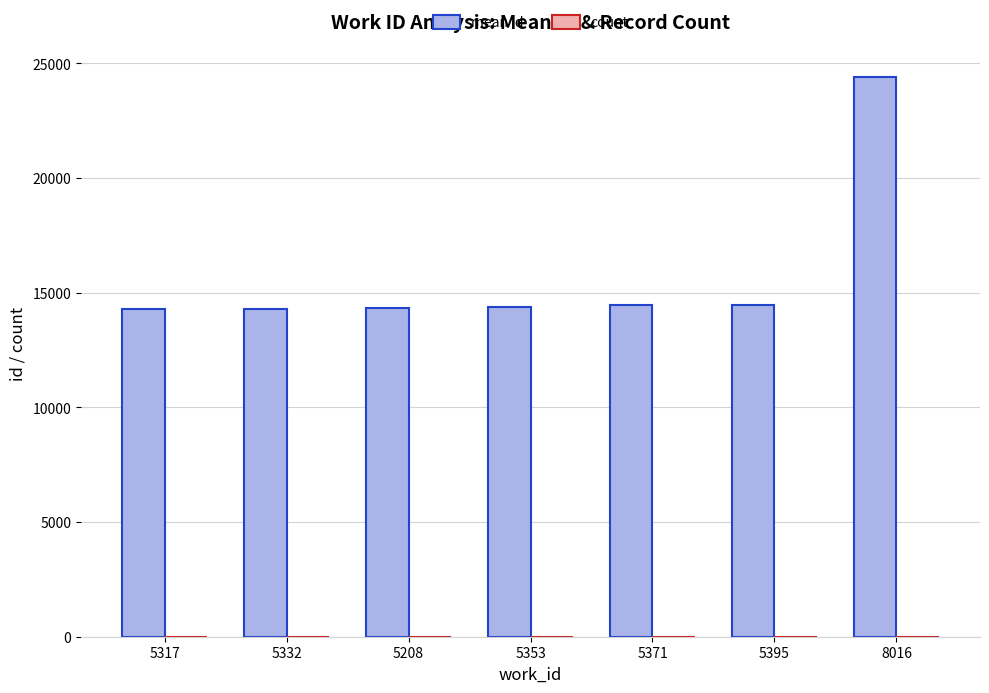

Which series changed the most between 5208 and 8016?

mean id